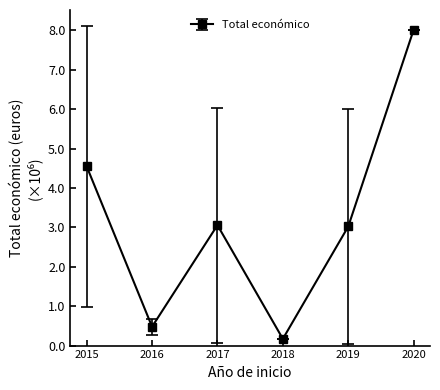

What is the average value?

2951545